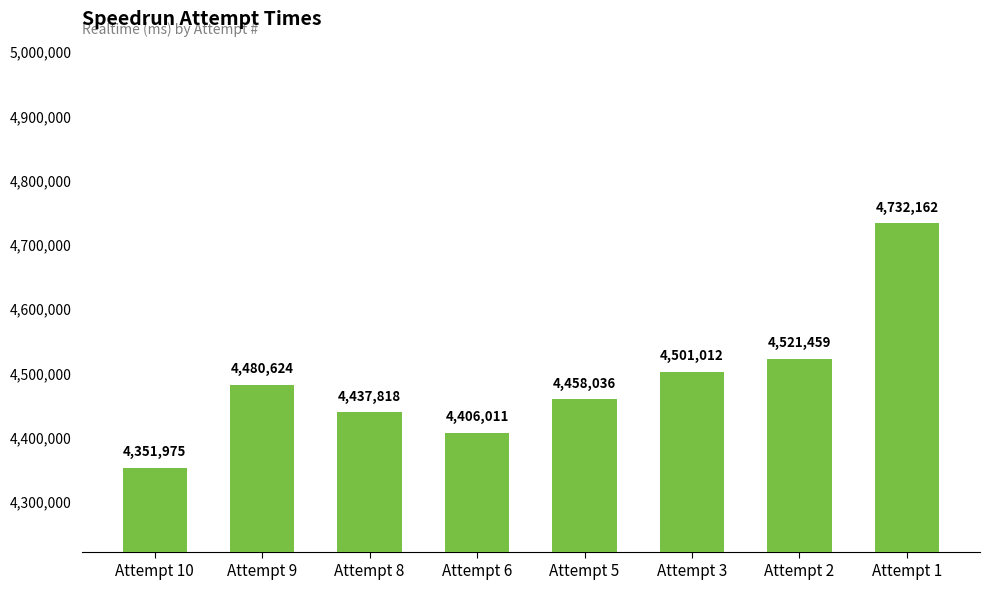

Which category has the highest value across all series?

Attempt 1